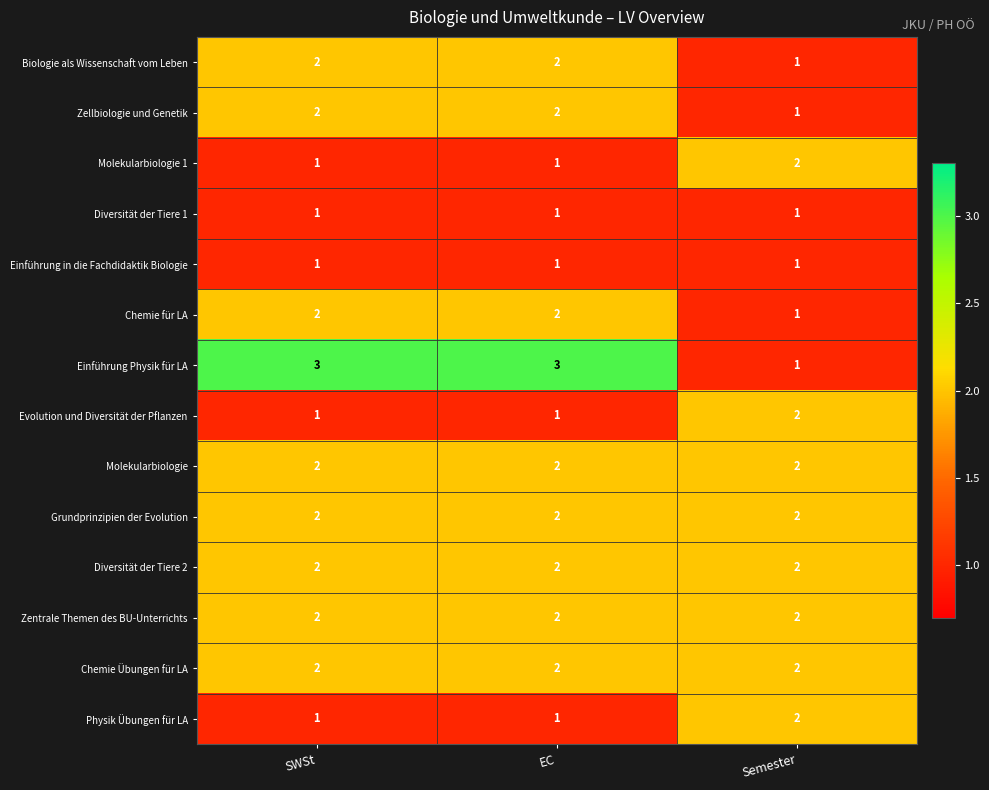

Which series has the widest spread of values?

Einführung Physik für LA